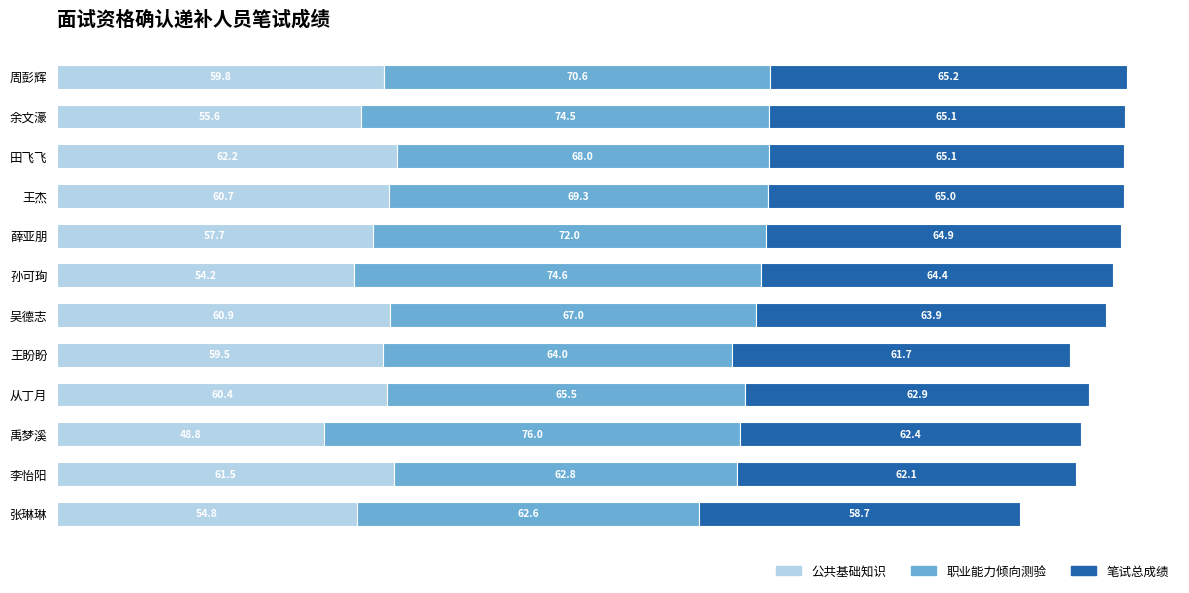

What is the difference between the second highest and second lowest values in the 公共基础知识 series?

7.3